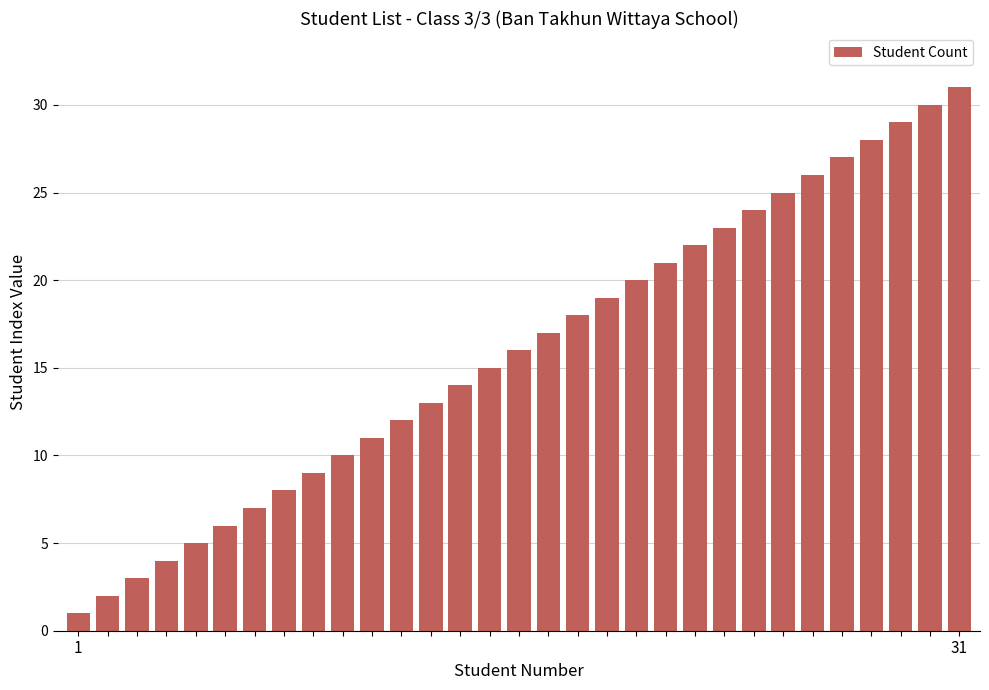

What is the difference between the maximum and minimum values?

30